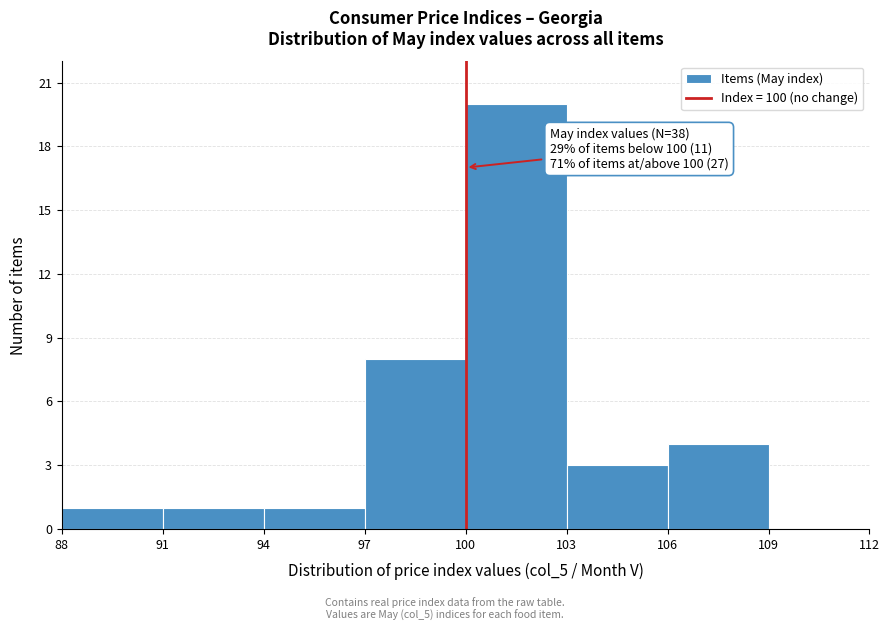

Over which range of the x-axis is the bar tallest?

100 to 103